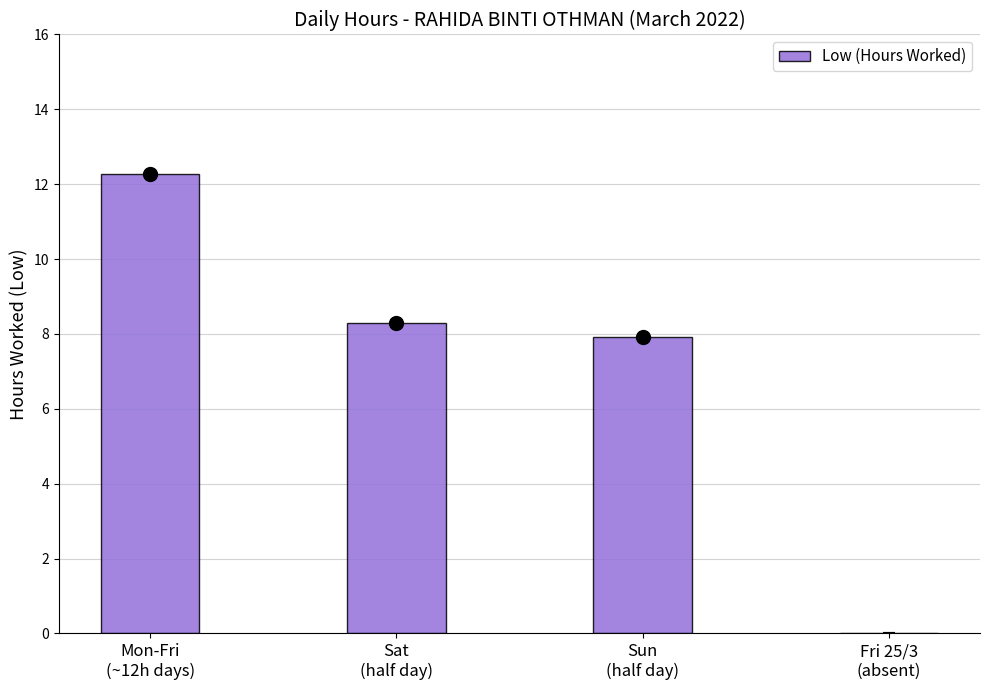

Reading left to right, extract all data points from this chart.

Mon-Fri
(~12h days)=12.3	Sat
(half day)=8.3	Sun
(half day)=7.9	Fri 25/3
(absent)=0.0